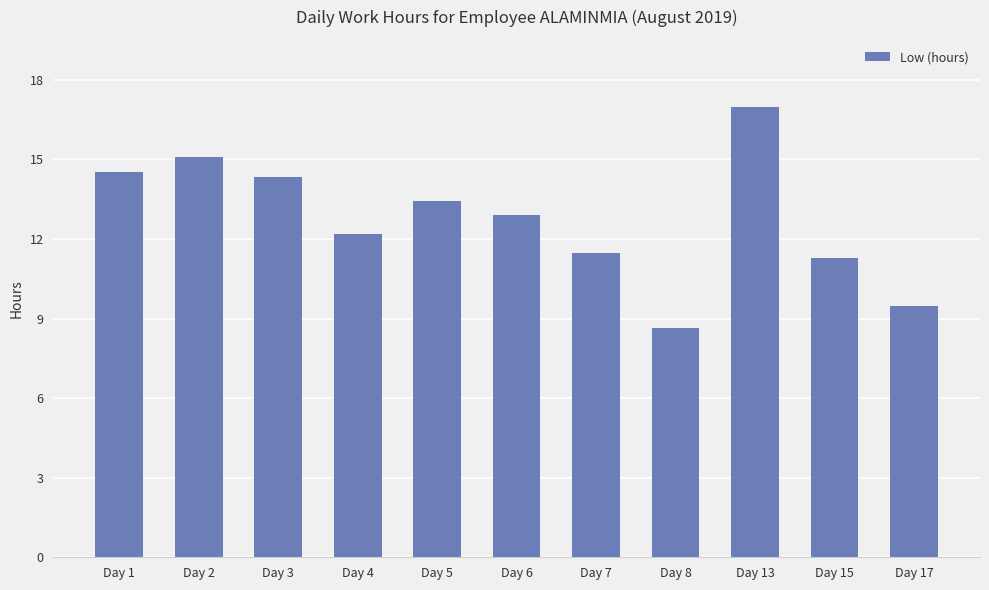

True or false: the data shows 16.0 at Day 4.

False